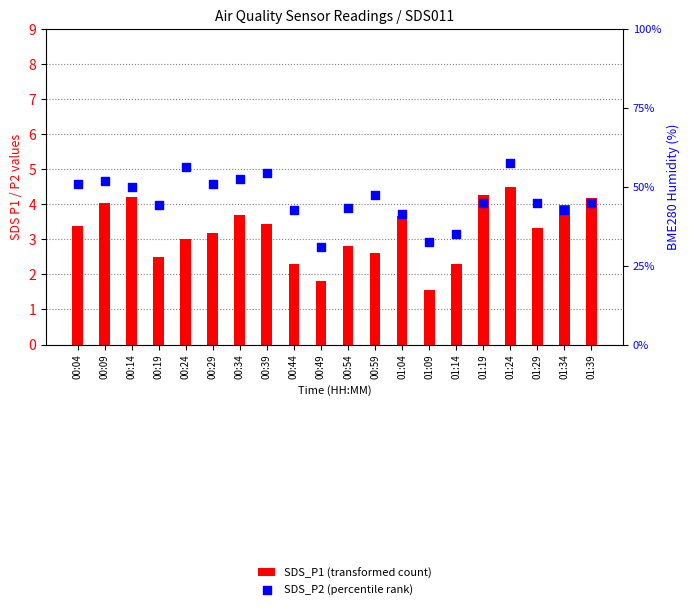

At which category is the sum across all series the highest?

01:24